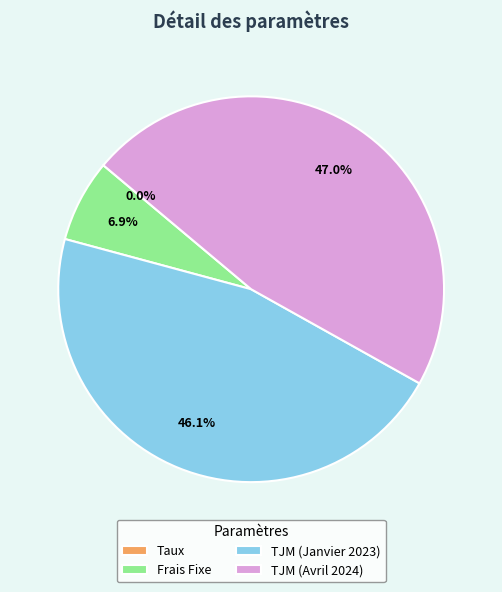

Is it true that TJM (Janvier 2023) is 46% of the pie?

True